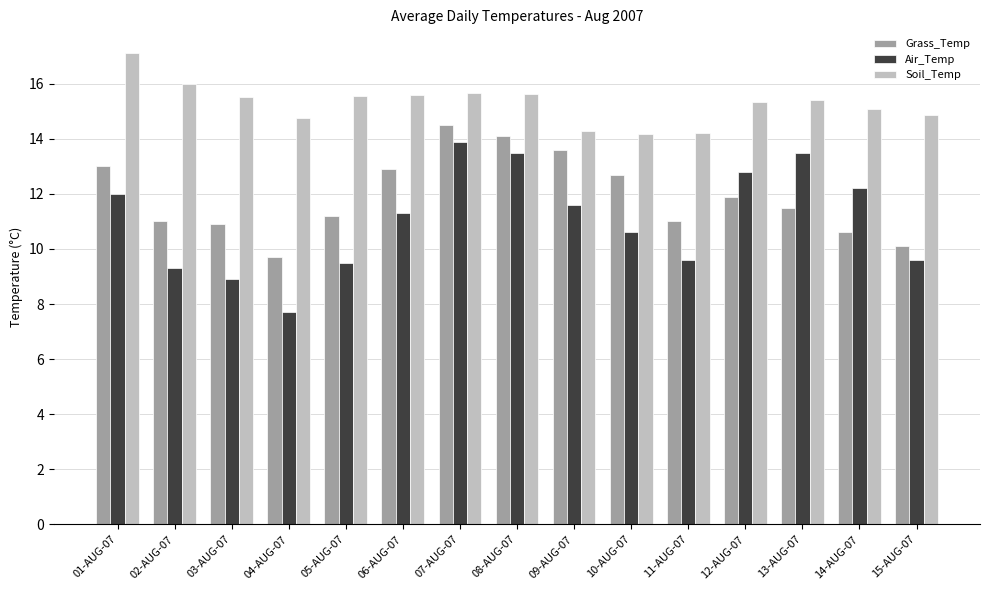

What is the sum of all Grass_Temp values?

178.7